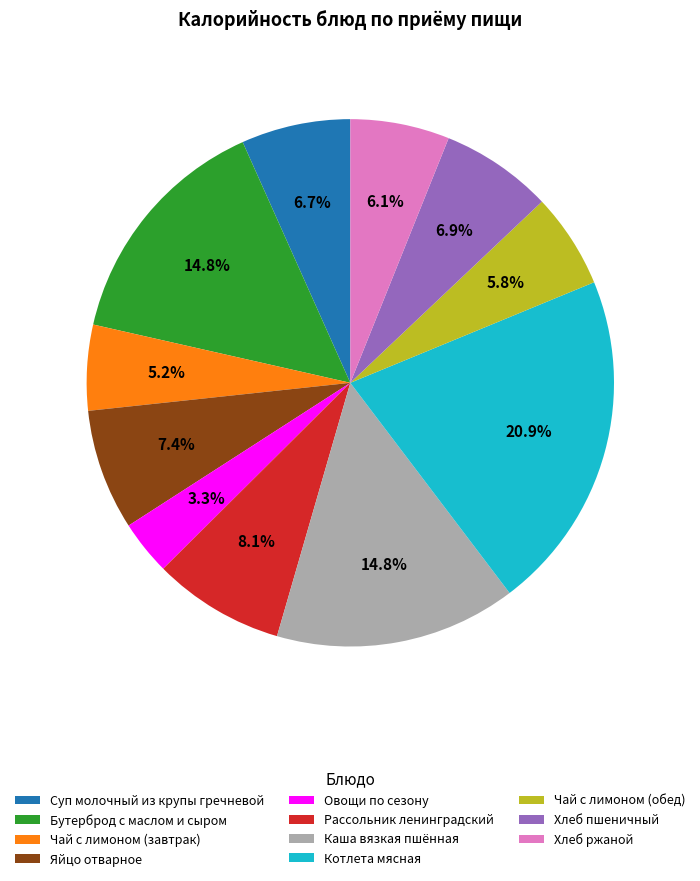

Combined, do Чай с лимоном (обед) and Суп молочный из крупы гречневой account for over 50%?

No